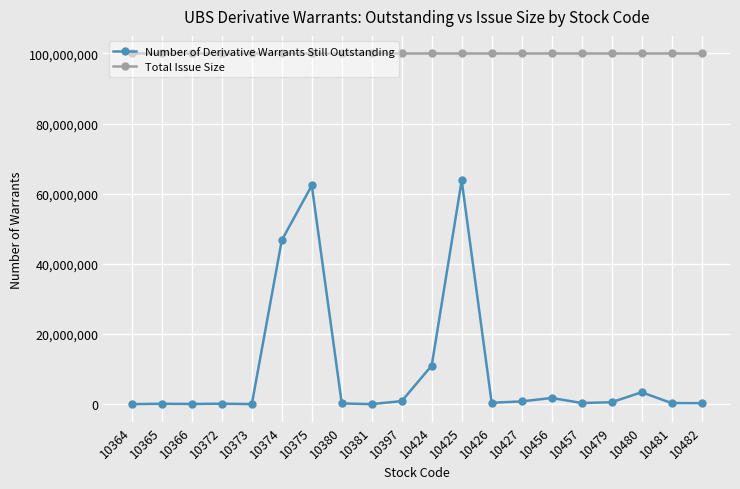

What is the difference between the second highest and minimum values in the Number of Derivative Warrants Still Outstanding series?

62350000